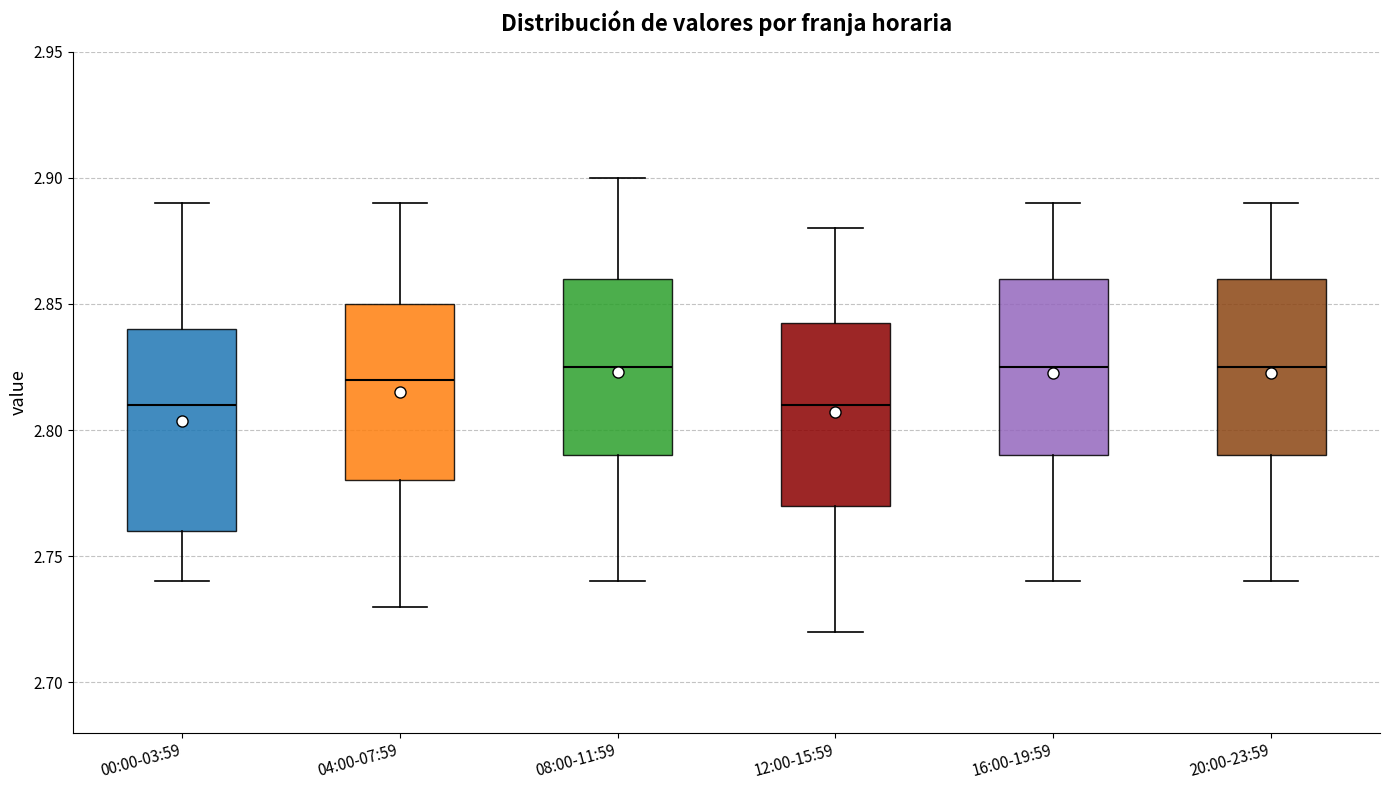

Reading left to right, read every box against the y-axis: the position of its median line, the range the box covers, and the ends of its whiskers. The values are not printed on the chart, so give them approximately, as read against the axis.

00:00-03:59: median 2.810, box 2.760 to 2.840, whiskers 2.740 to 2.890
04:00-07:59: median 2.820, box 2.780 to 2.850, whiskers 2.730 to 2.890
08:00-11:59: median 2.825, box 2.790 to 2.860, whiskers 2.740 to 2.900
12:00-15:59: median 2.810, box 2.770 to 2.845, whiskers 2.720 to 2.880
16:00-19:59: median 2.825, box 2.790 to 2.860, whiskers 2.740 to 2.890
20:00-23:59: median 2.825, box 2.790 to 2.860, whiskers 2.740 to 2.890